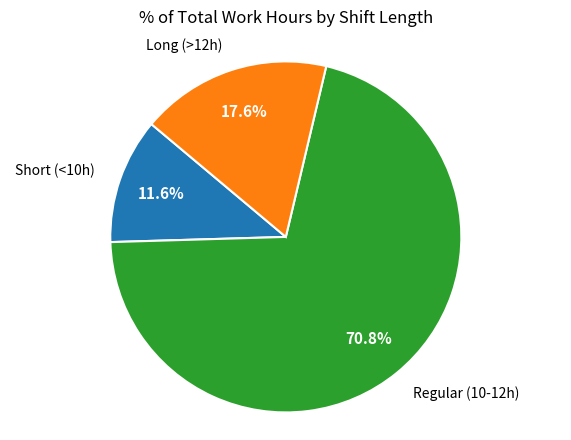

Does any single category account for the majority?

Yes